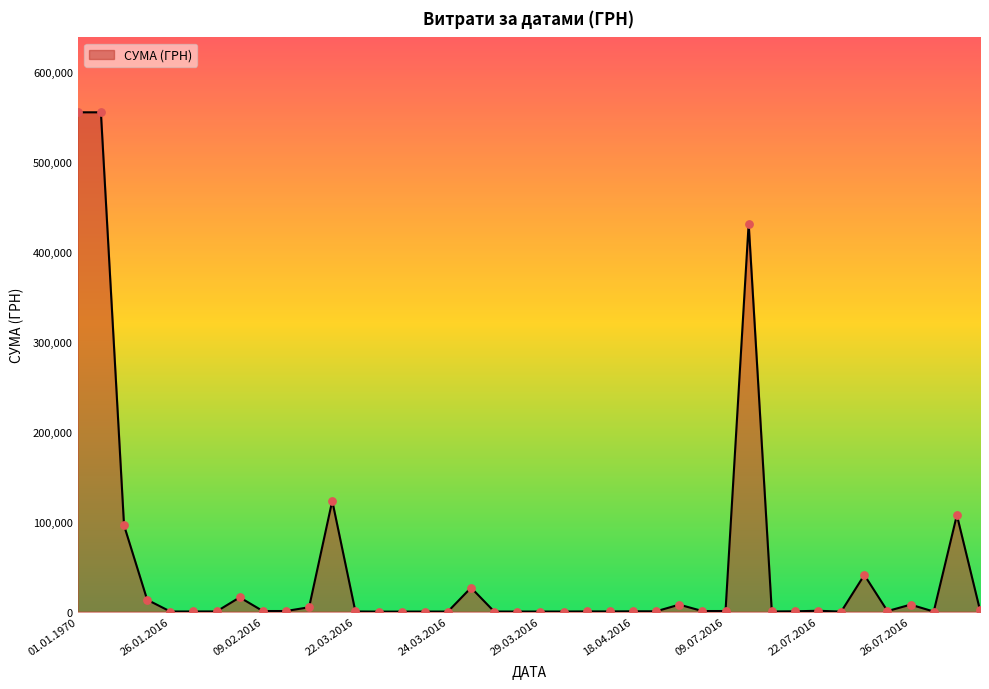

What is the maximum value shown in the chart?

555392.7